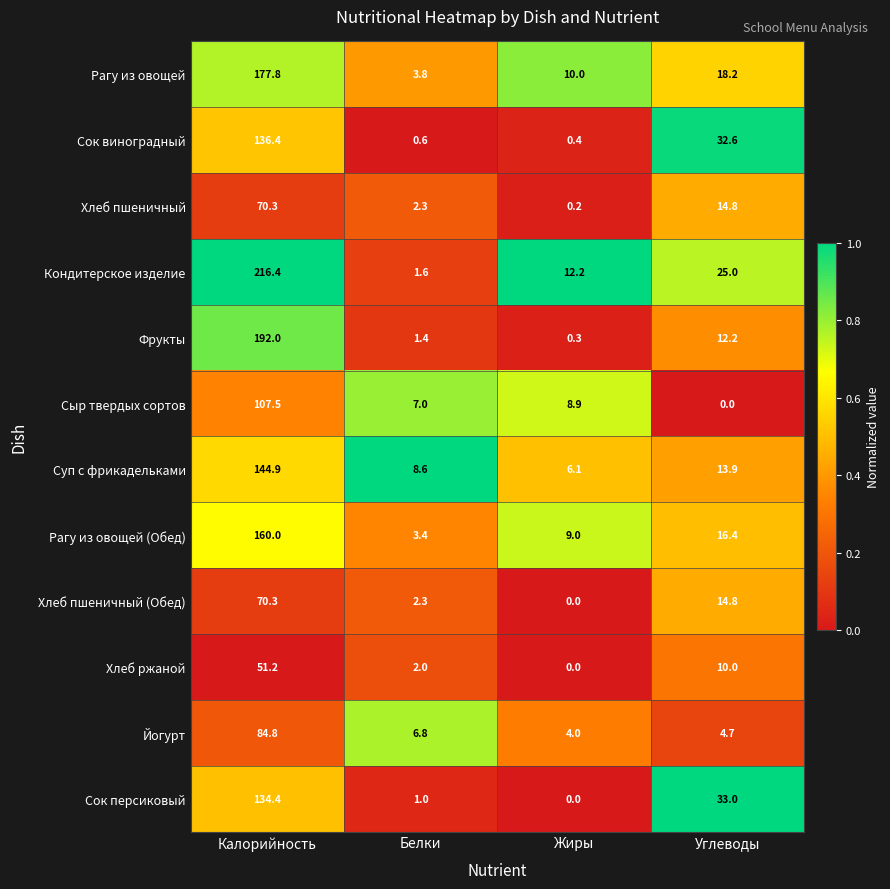

At which label does Сок виноградный first exceed 32?

Калорийность